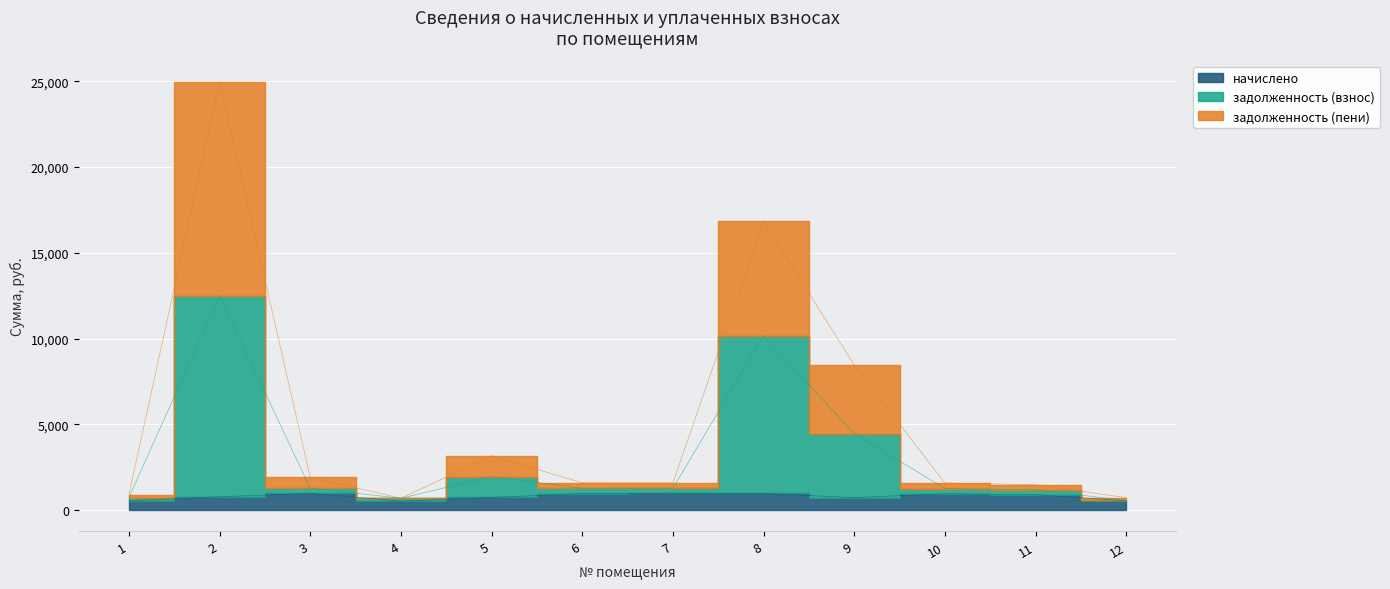

At which category does задолженность (взнос) reach its first local valley?

4